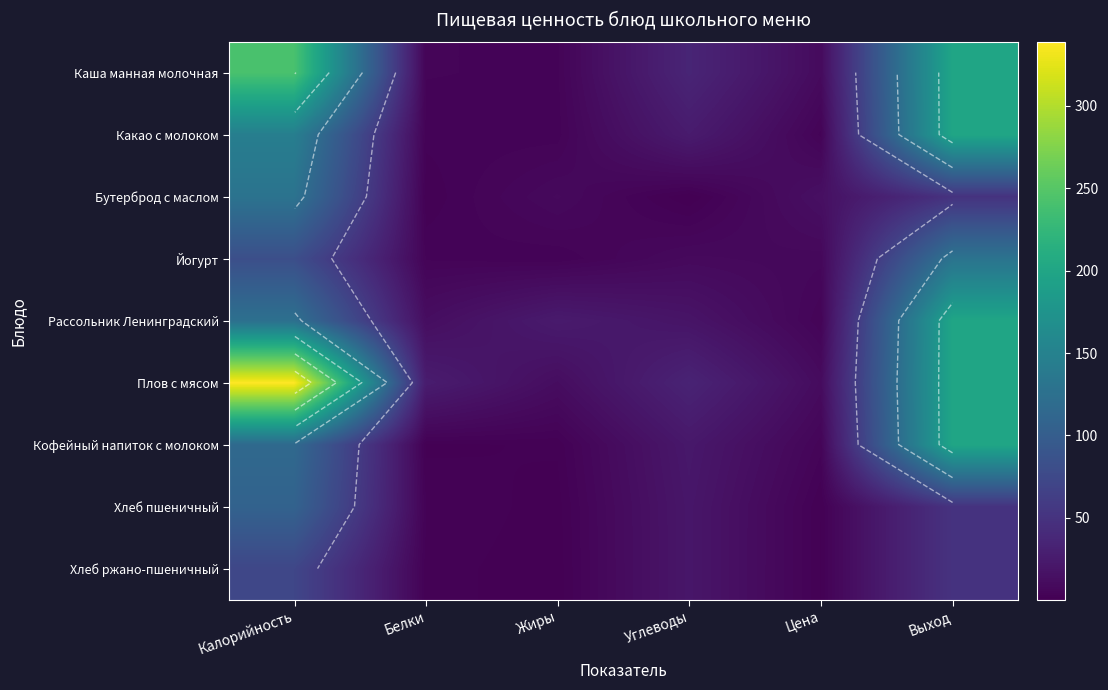

What is the total value across all series at Выход?

1280.0